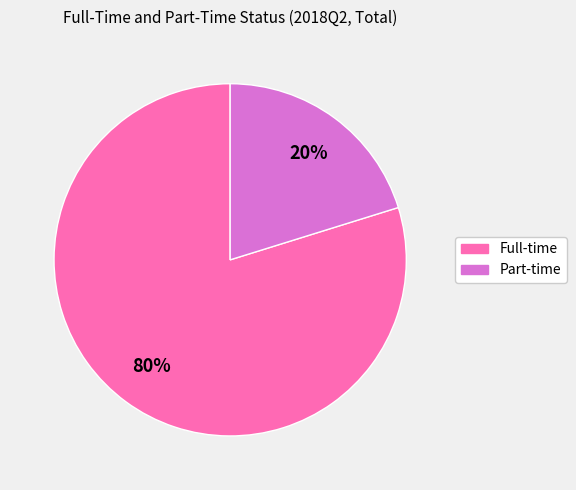

What is the ratio of the value at Full-time to the value at Part-time?

4.0